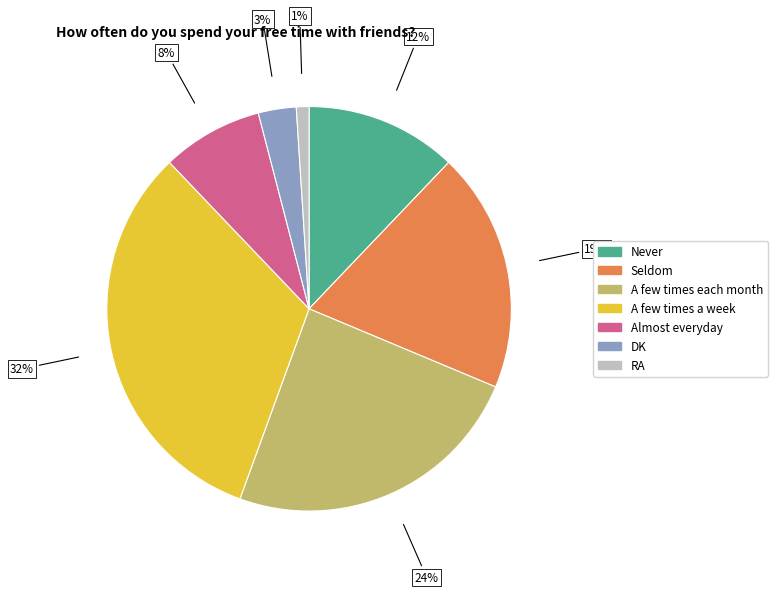

What percentage is the RA slice, to the nearest percent?

1%